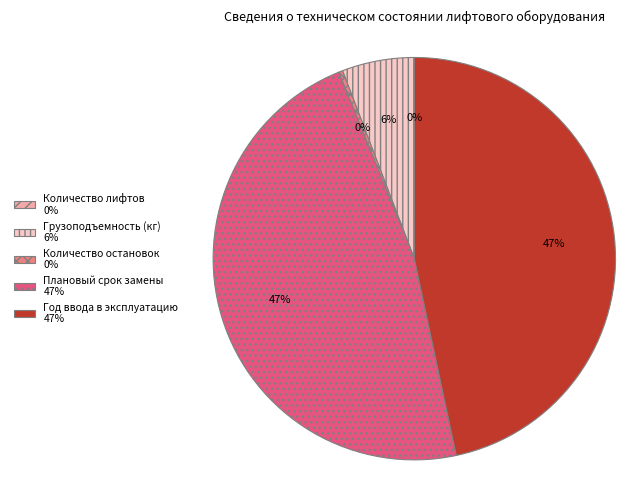

Is Грузоподъемность (кг) 6% the majority of the pie?

No